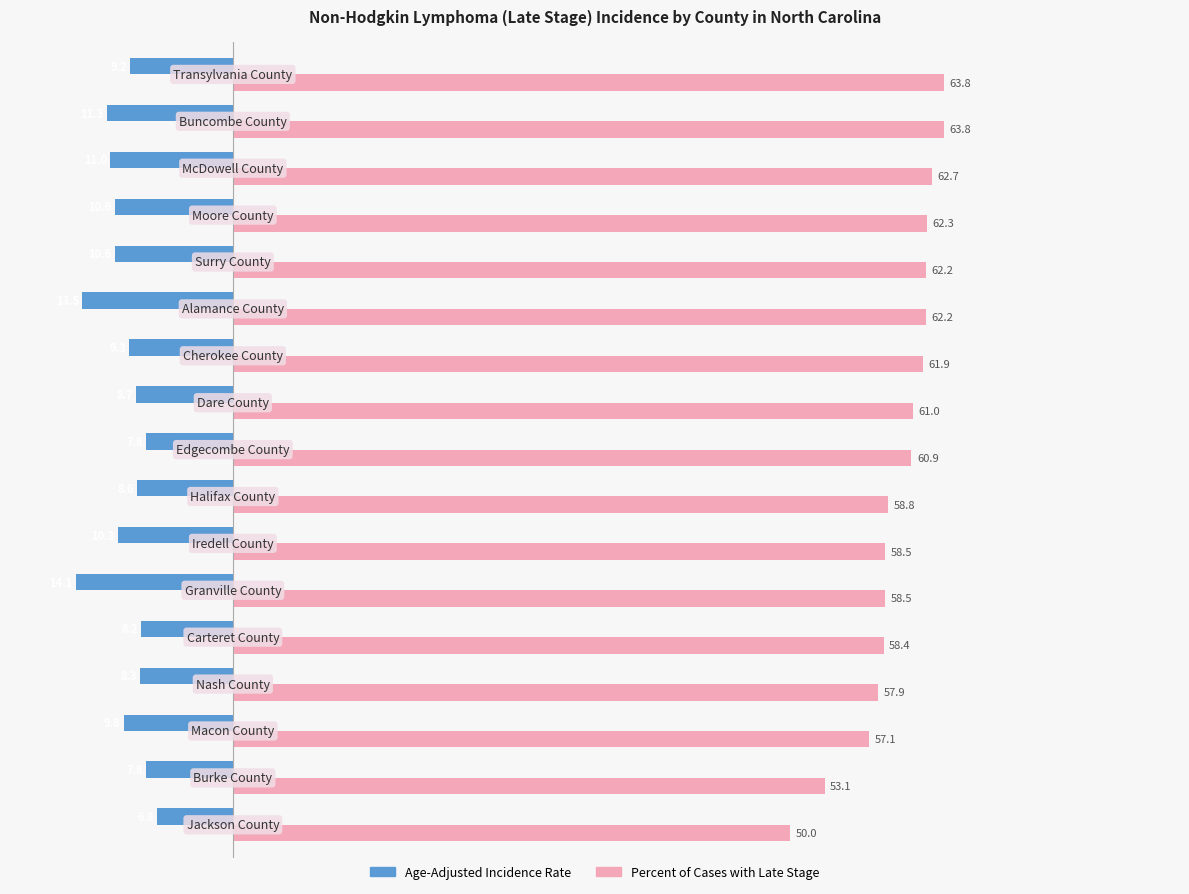

What is the difference between the maximum and minimum values in the Percent of Cases with Late Stage series?

13.8